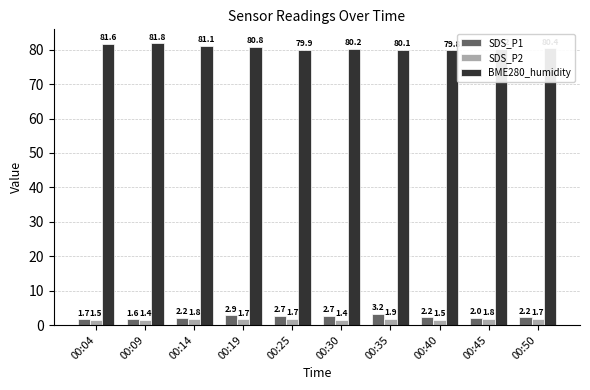

How many bars are there in each group?

3